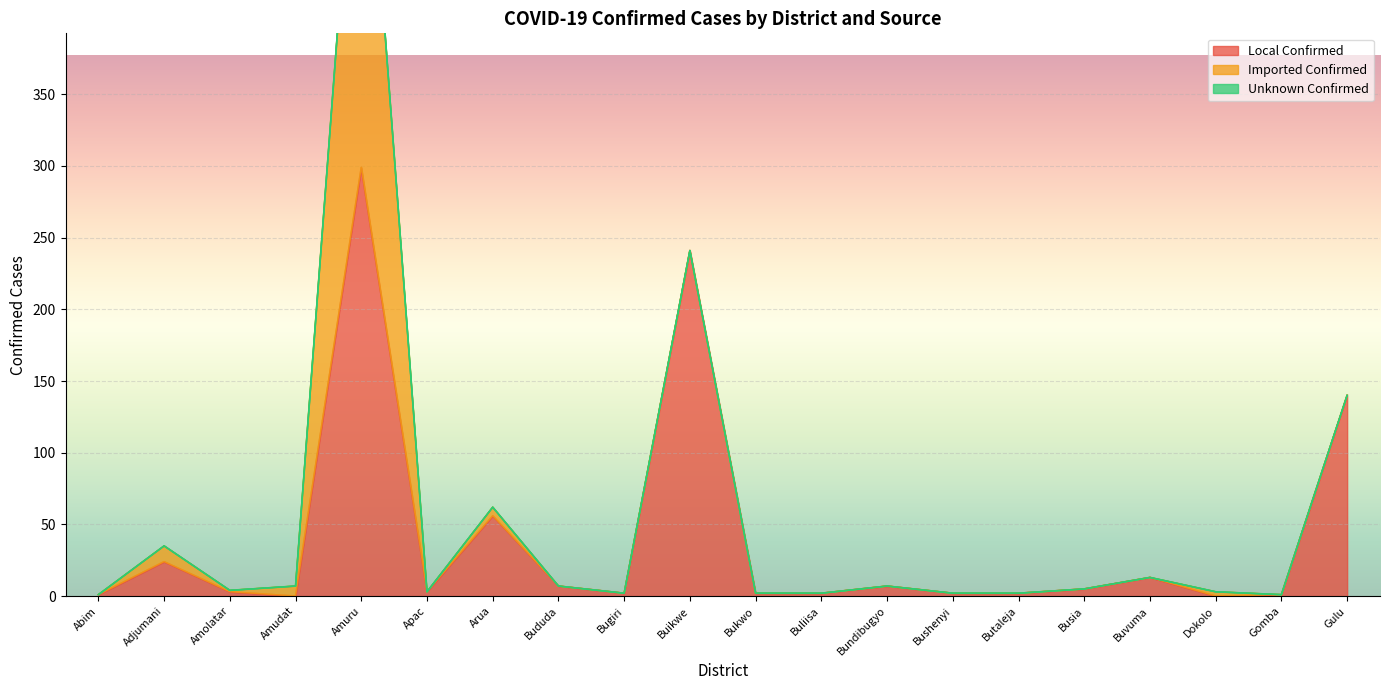

What is the total value across all series at Bushenyi?

2